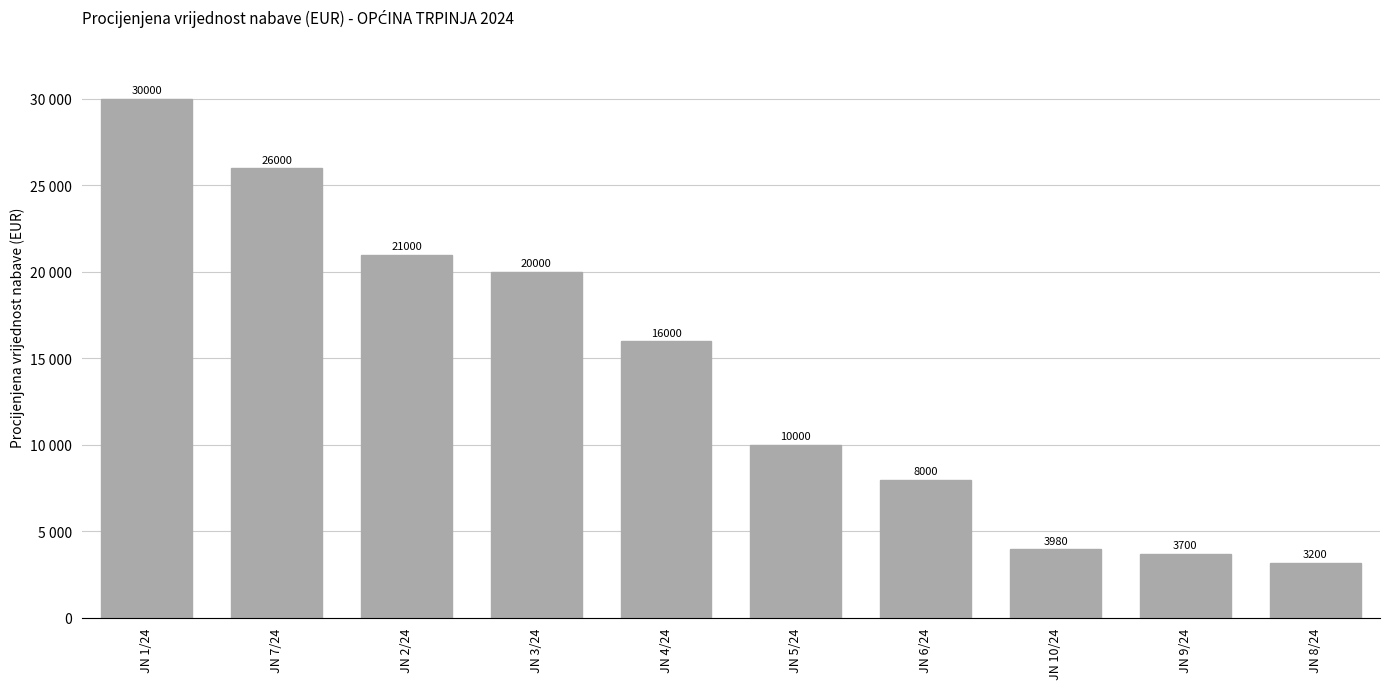

What is the difference between the maximum and minimum values?

26800